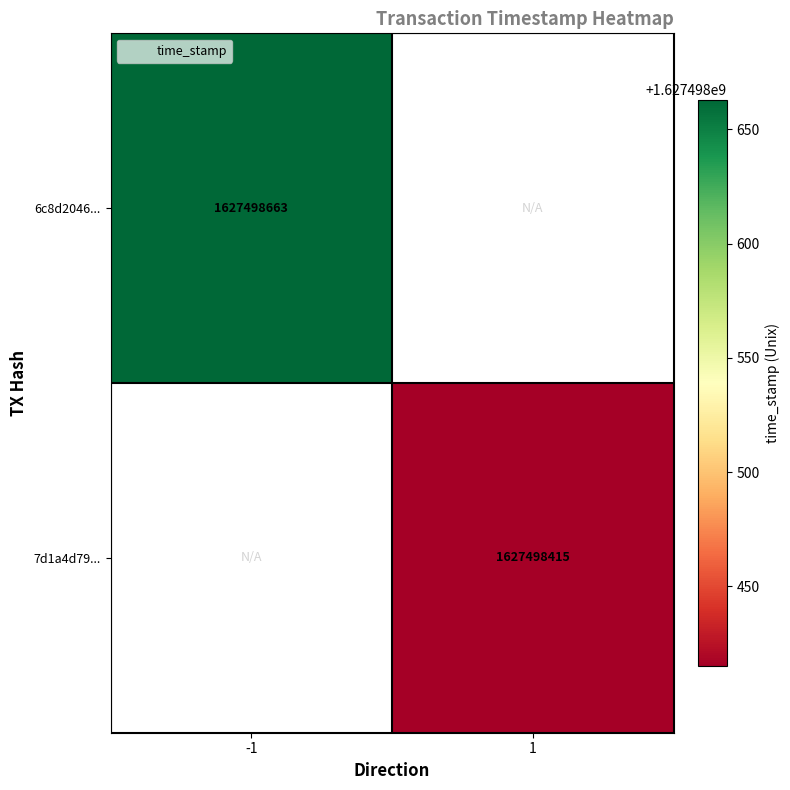

How many series are shown in this chart?

2